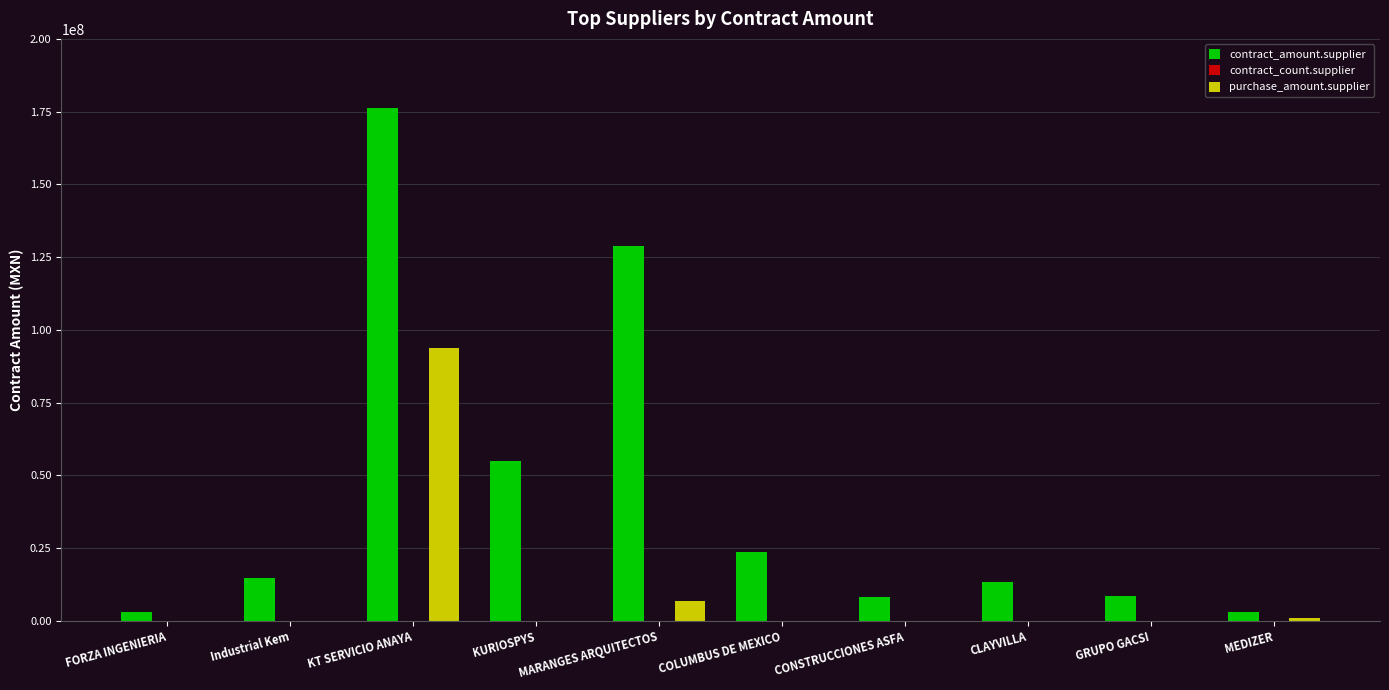

Which category has the highest value across all series?

KT SERVICIO ANAYA